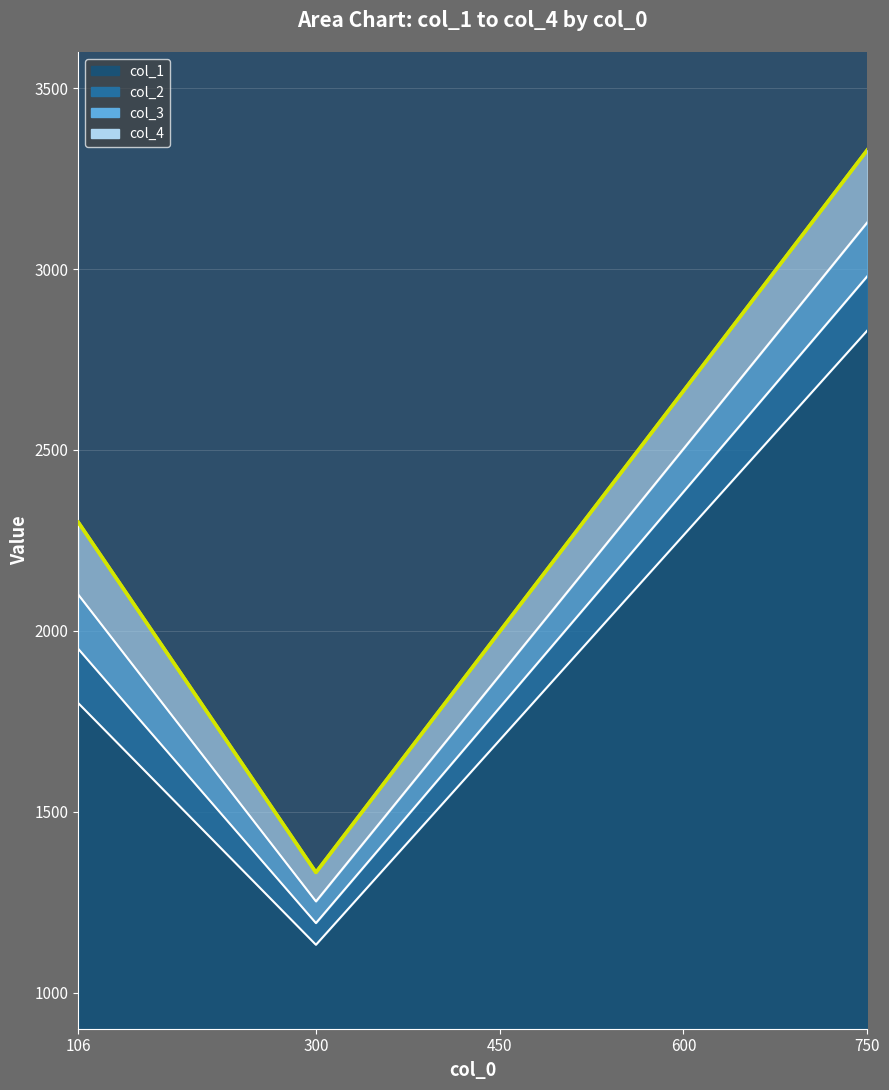

True or false: col_1 and col_3 intersect in this chart.

False